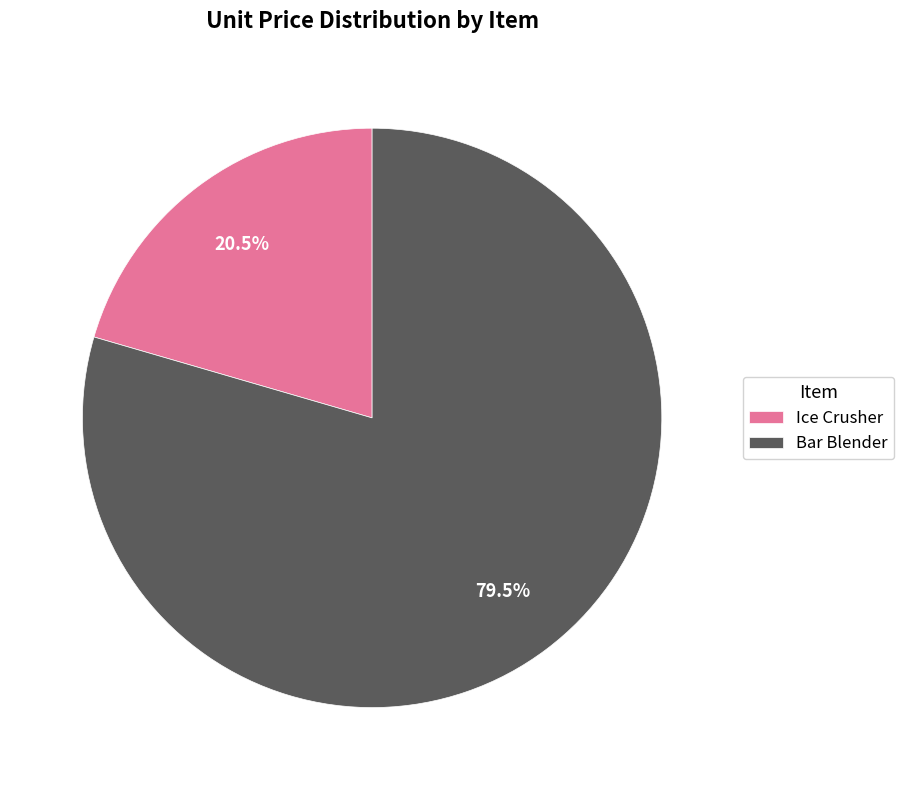

Between Ice Crusher and Bar Blender, which is larger?

Bar Blender